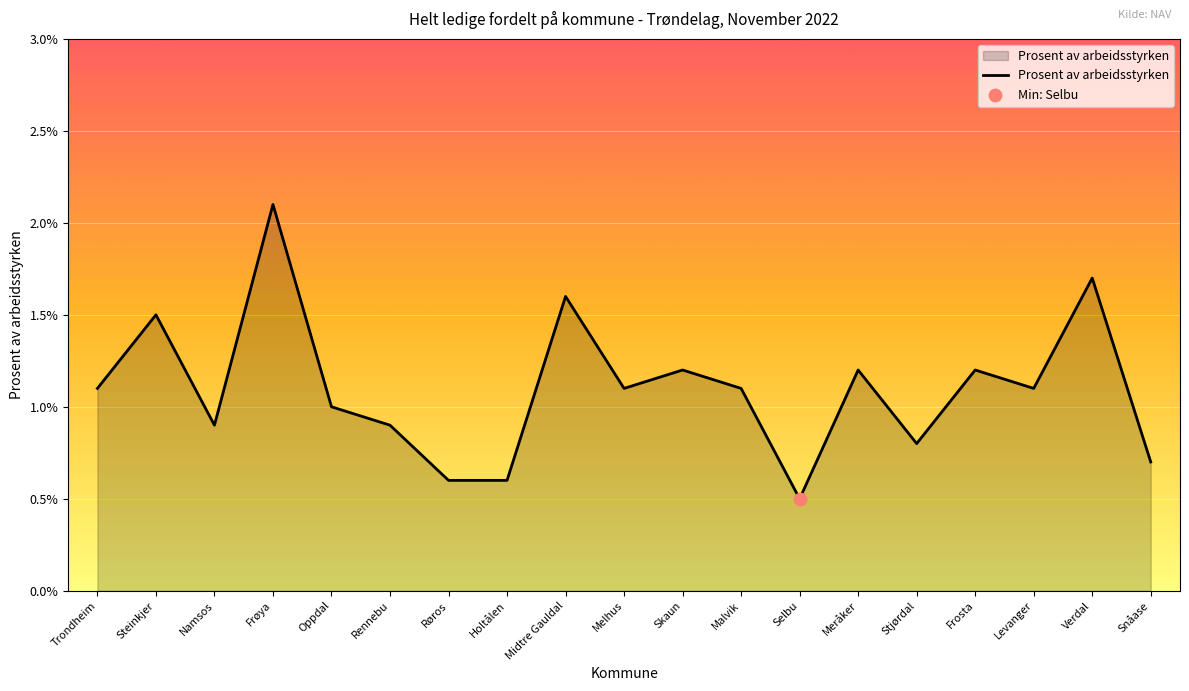

What is the change in value from Holtålen to Malvik?

+0.5